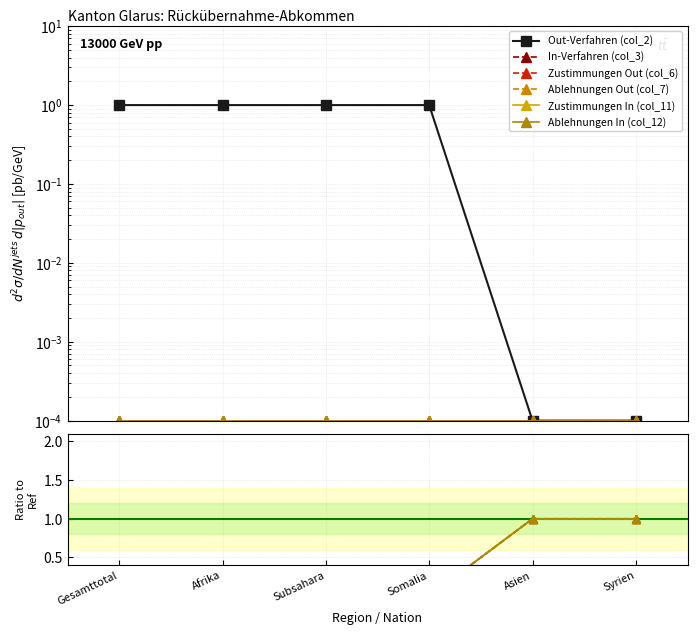

Is the value of Zustimmungen Out (col_6) at Somalia greater than the value of Out-Verfahren (col_2) at Syrien?

No